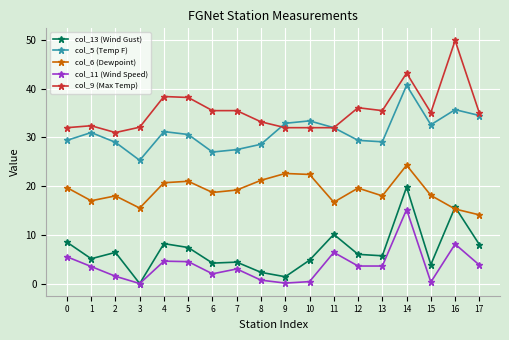

True or false: col_6 (Dewpoint) and col_9 (Max Temp) intersect in this chart.

False